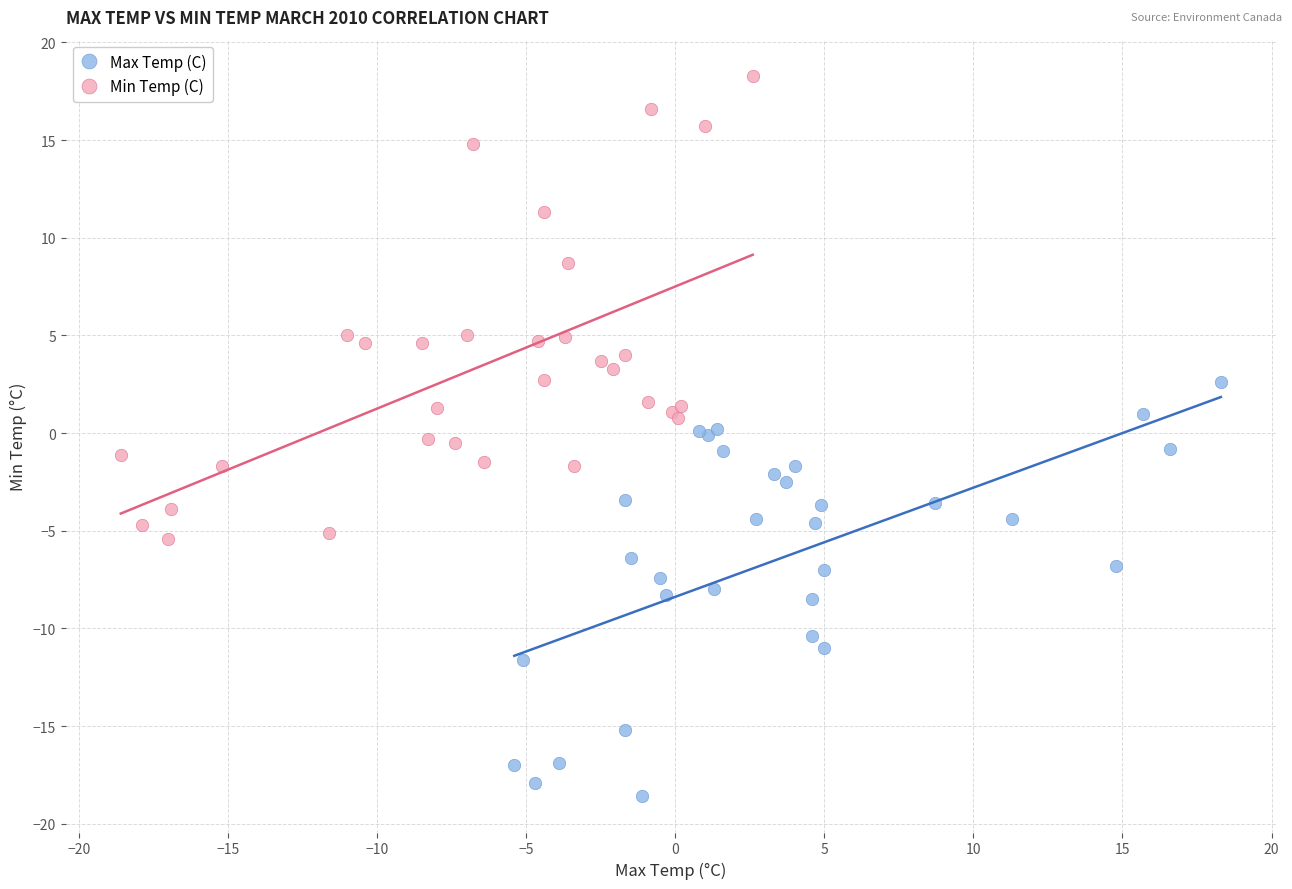

Which series contains the highest Y value?

Min Temp (C)